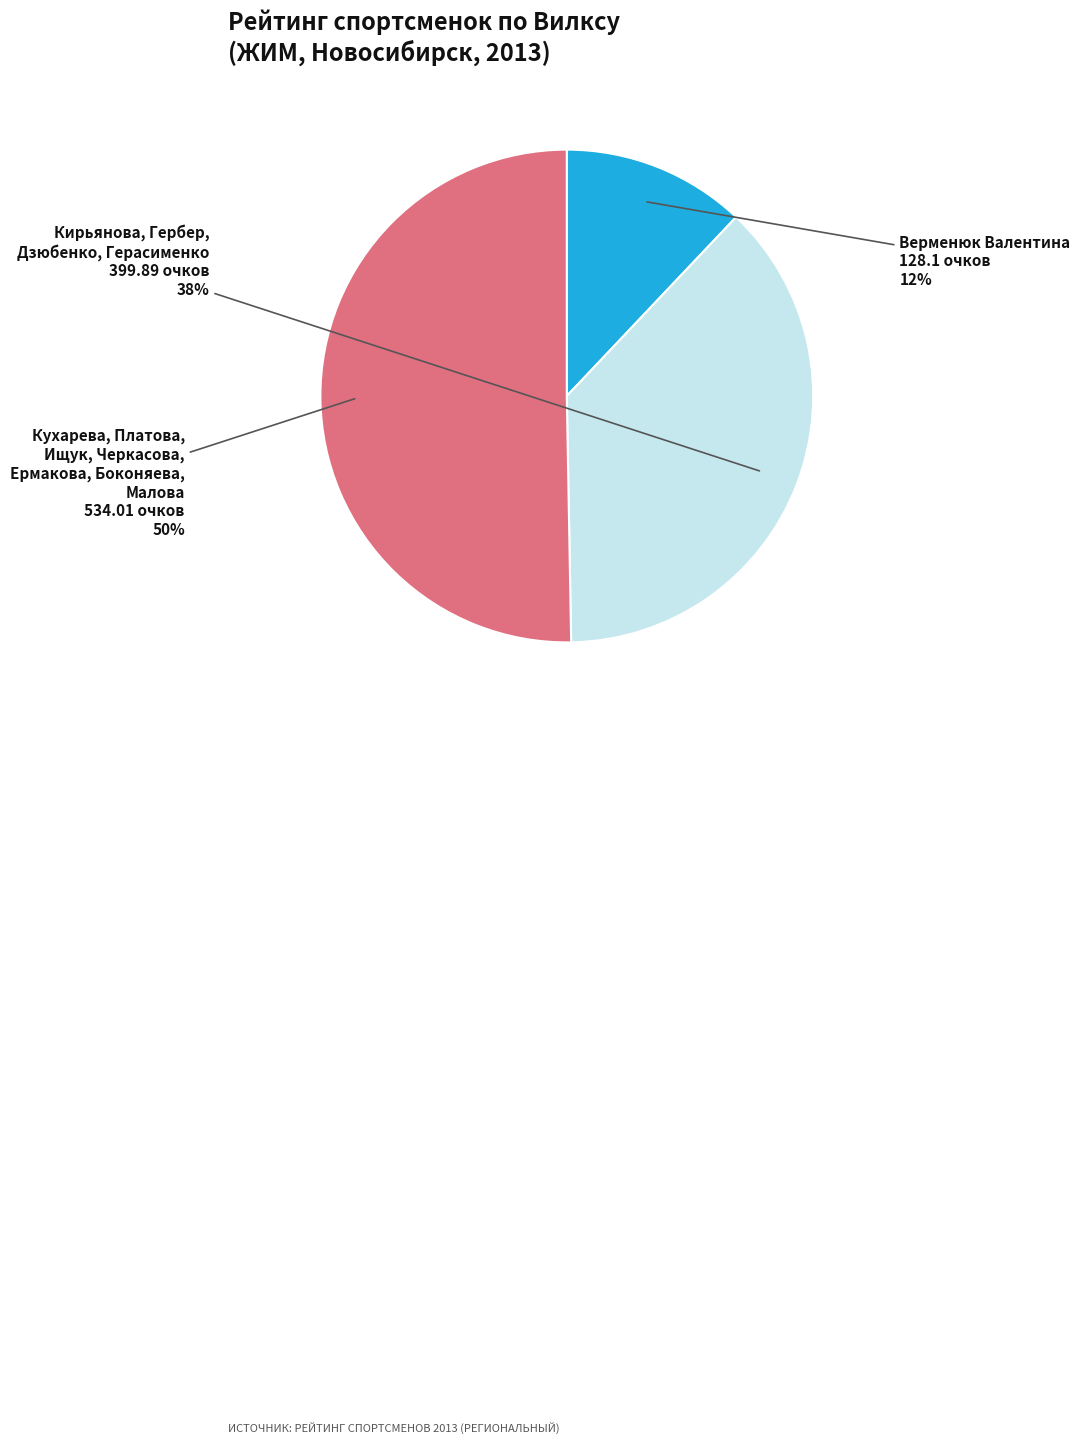

To the nearest percent, what is the difference between the largest and smallest slice percentages?

38%